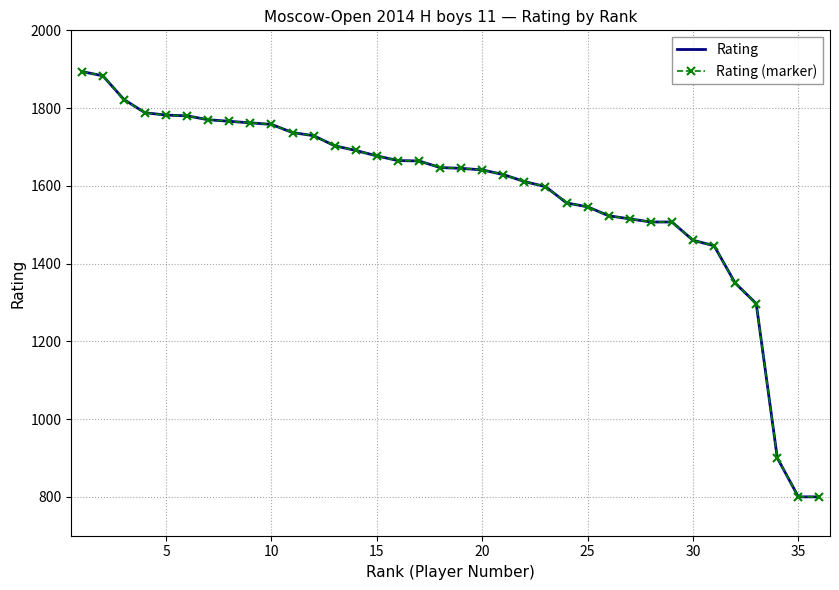

At how many categories does at least one series exceed 1765?

8